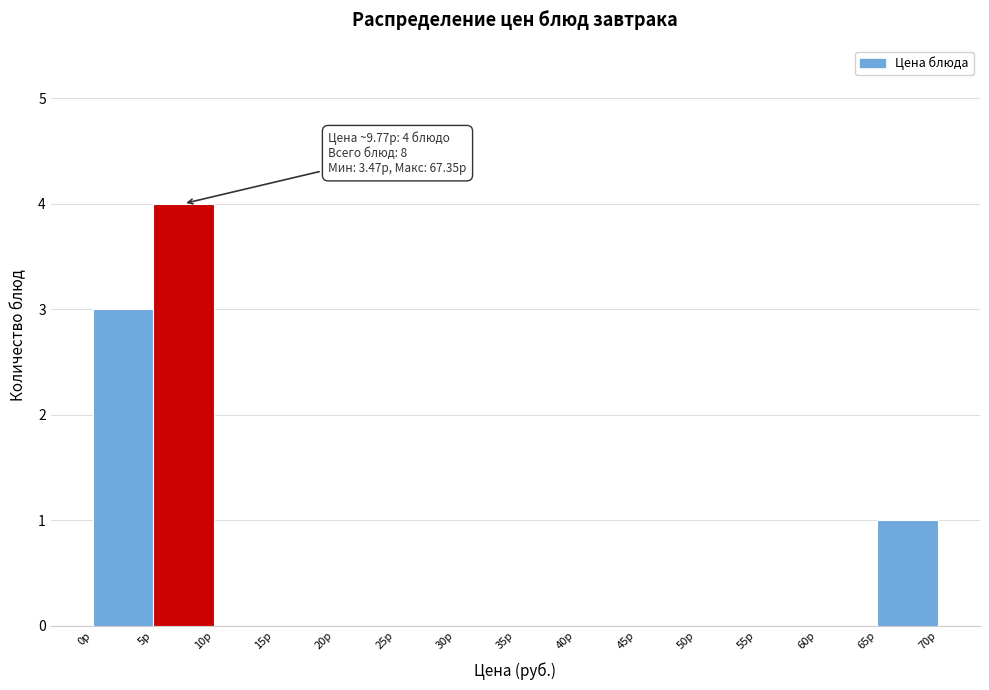

Over which range of the x-axis is the bar tallest?

5 to 10